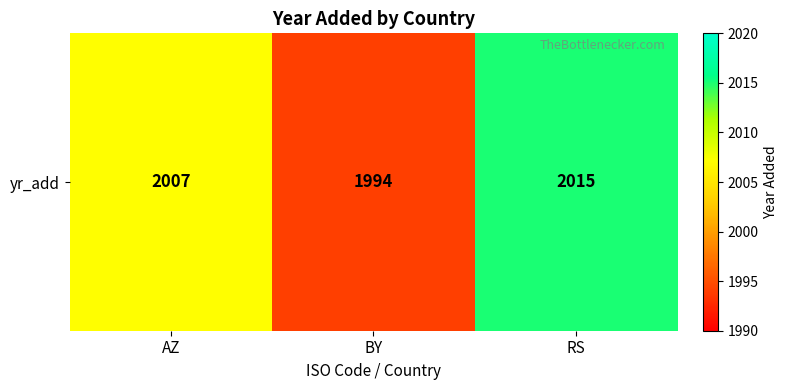

How many data points are less than 2007?

1